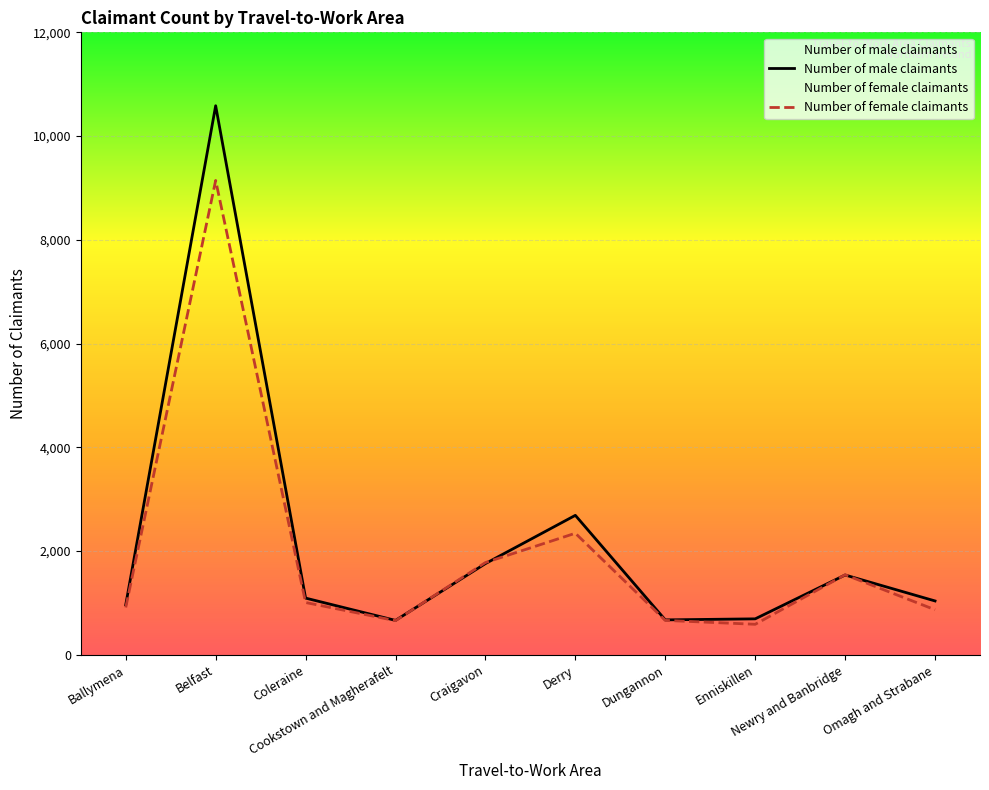

Reading left to right, list all the values displayed in this chart.

Number of male claimants: Ballymena=965	Belfast=10585	Coleraine=1095	Cookstown and Magherafelt=665	Craigavon=1760	Derry=2690	Dungannon=675	Enniskillen=695	Newry and Banbridge=1540	Omagh and Strabane=1040
Number of female claimants: Ballymena=915	Belfast=9145	Coleraine=1010	Cookstown and Magherafelt=660	Craigavon=1780	Derry=2345	Dungannon=665	Enniskillen=590	Newry and Banbridge=1545	Omagh and Strabane=870